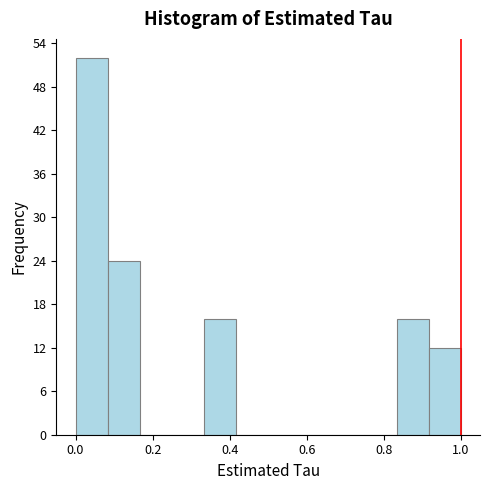

How tall is the bar that spans 0.00 to 0.08 on the x-axis? Neither the bar edges nor the heights are printed on the chart, so give them approximately, as read against the axes.

52